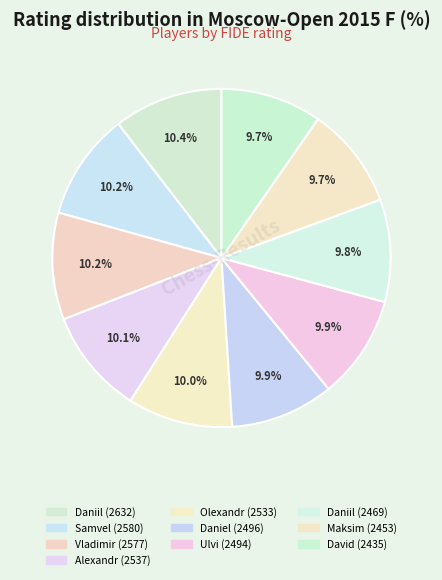

How many slices are in this pie chart?

10